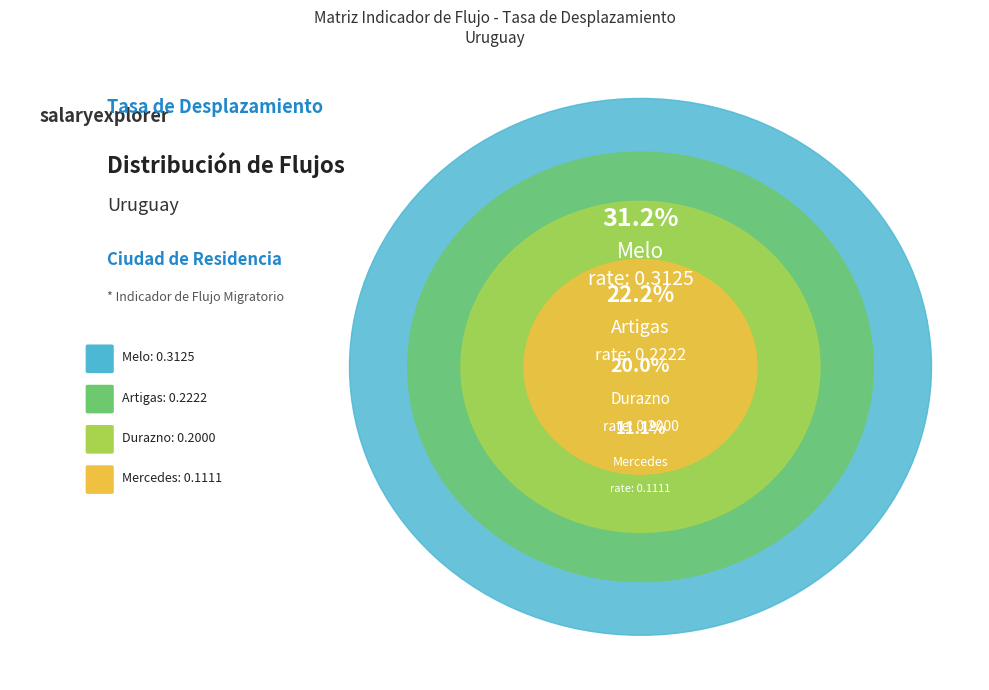

Which category has the biggest portion of the pie?

Melo